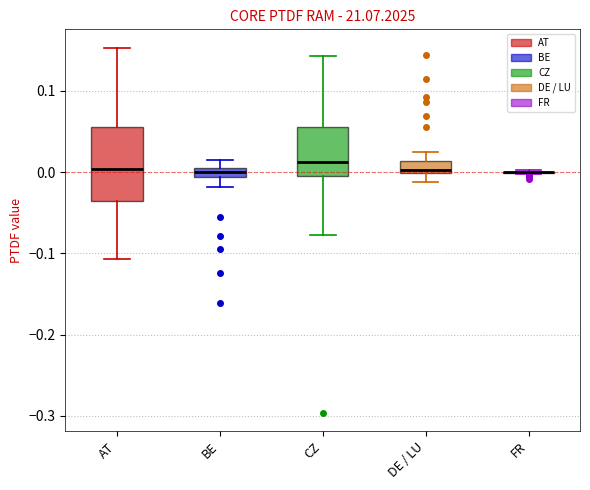

Which box is the tallest, from its lower edge to its upper edge?

AT